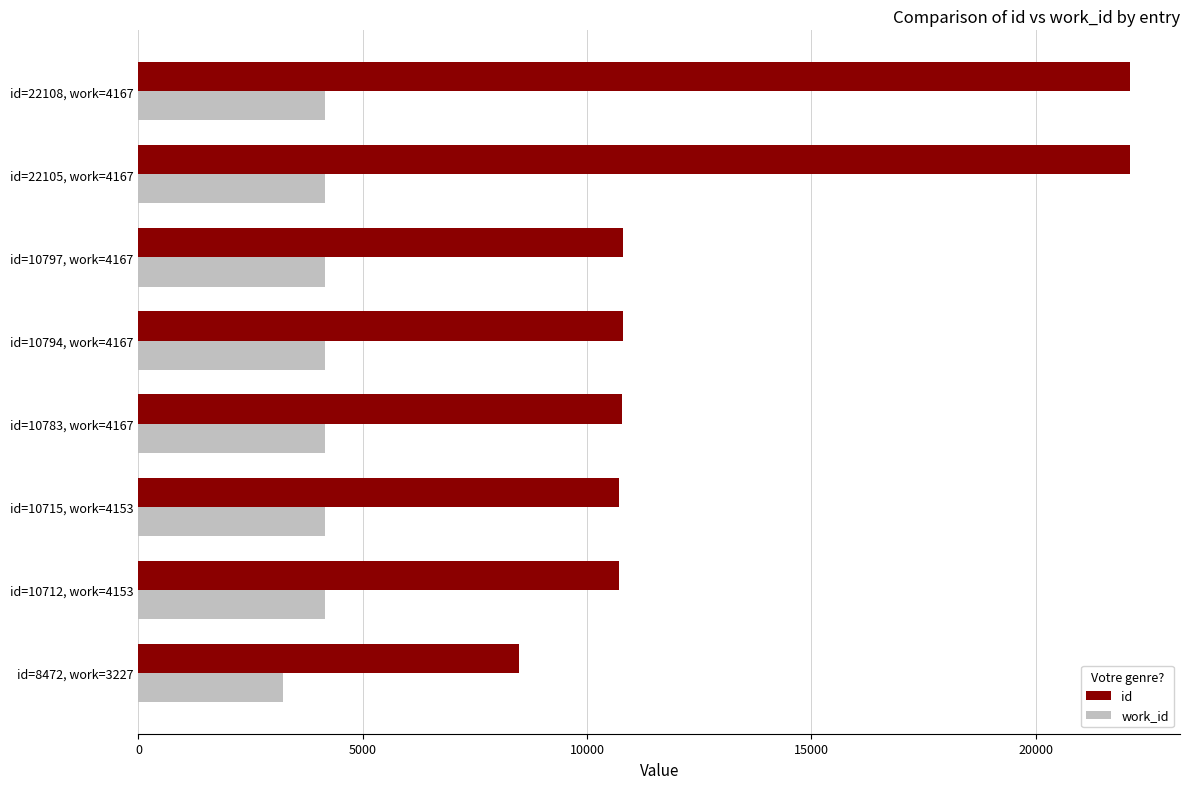

The work_id series shows 6157 at id=10712, work=4153. True or false?

False